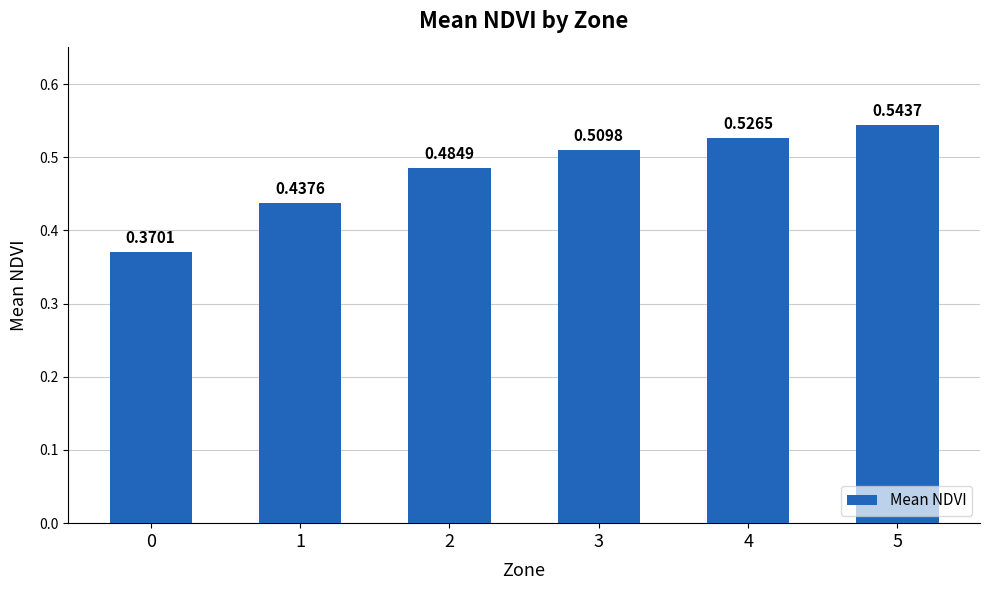

What is the change in value from 1 to 4?

+0.1